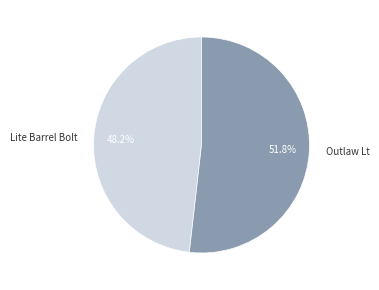

To the nearest percent, what is the combined percentage of Lite Barrel Bolt and Outlaw Lt?

100%